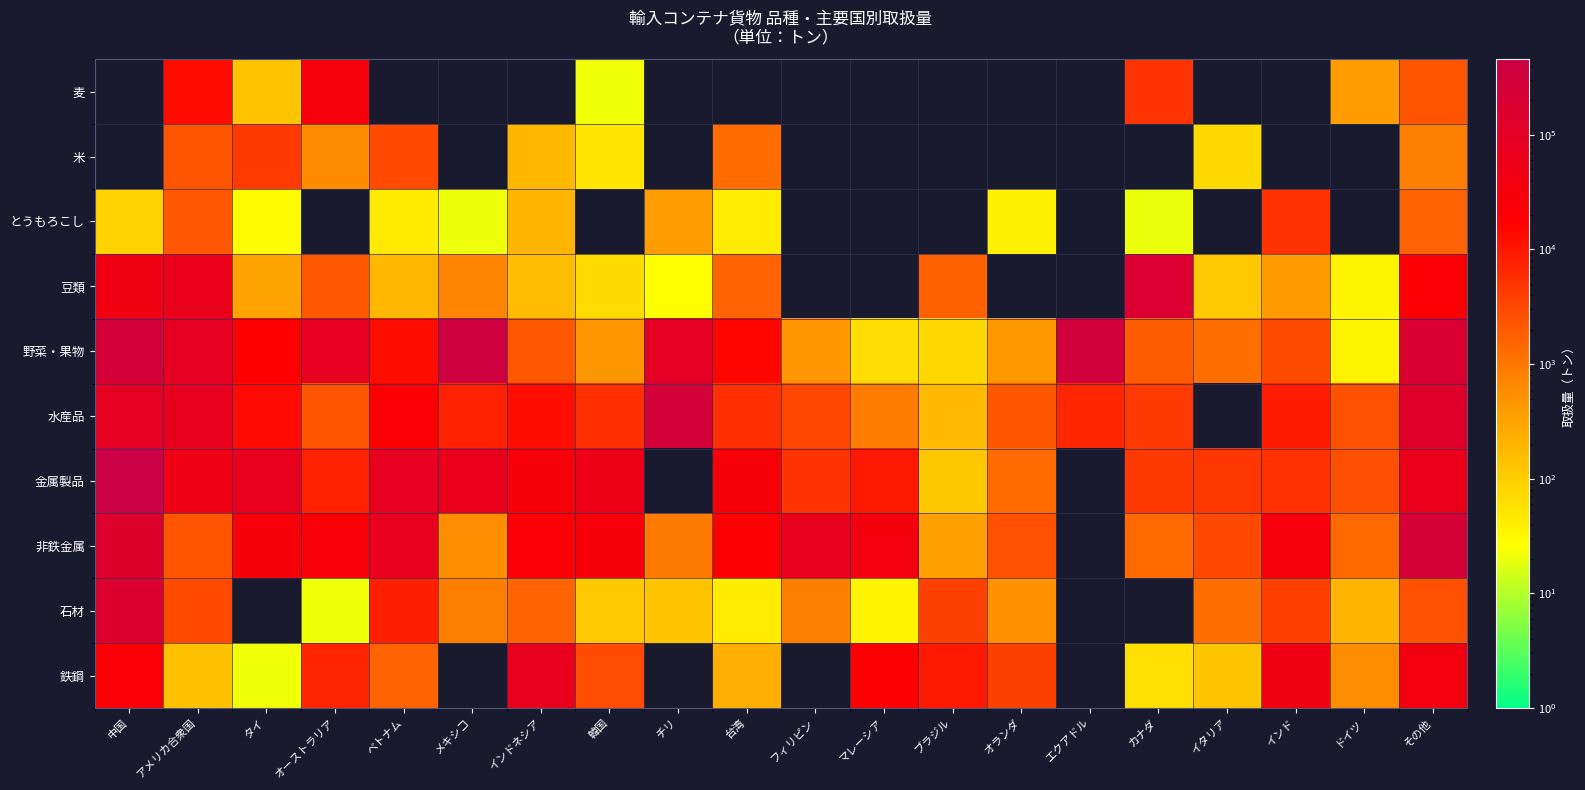

Is the value of 石材 at オランダ greater than the value of 野菜・果物 at メキシコ?

No